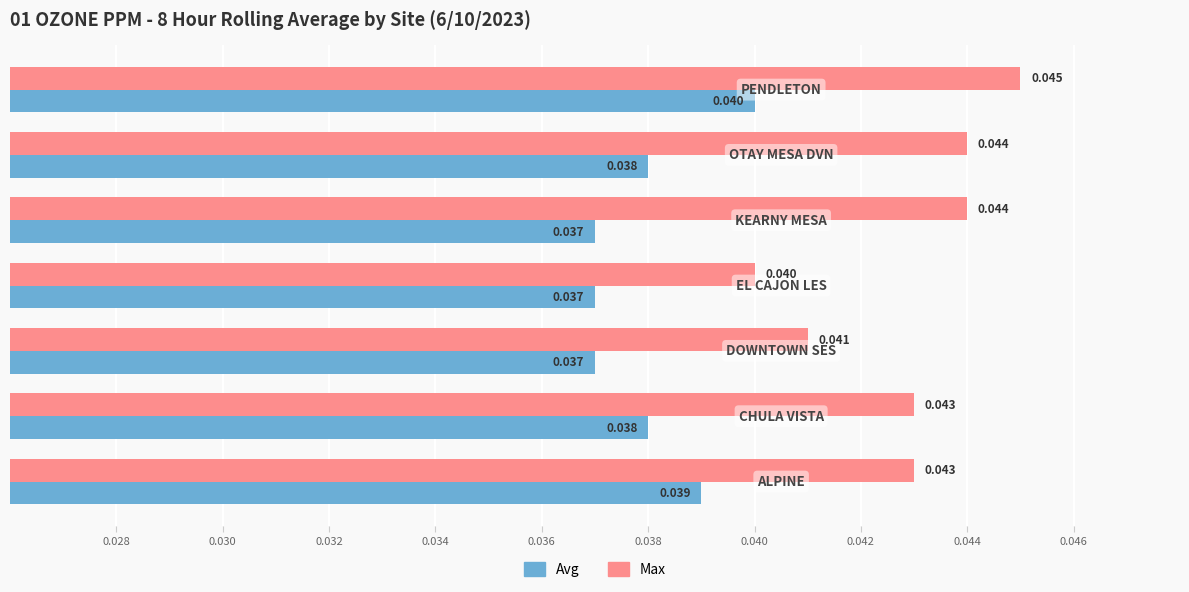

What are all the series names shown in the legend?

Avg, Max